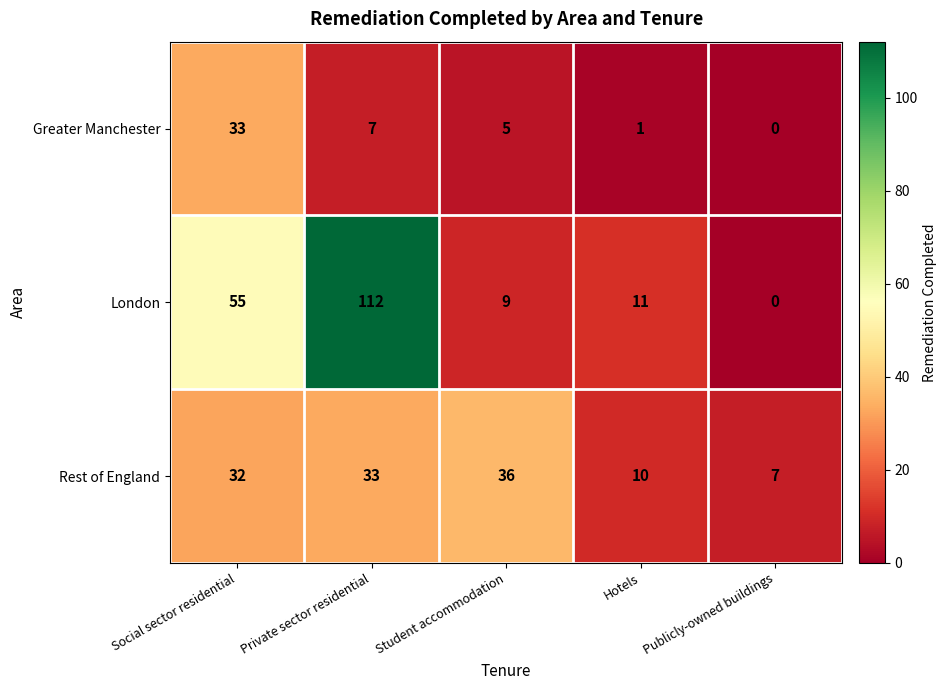

Which label corresponds to the smallest value in the chart?

Publicly-owned buildings